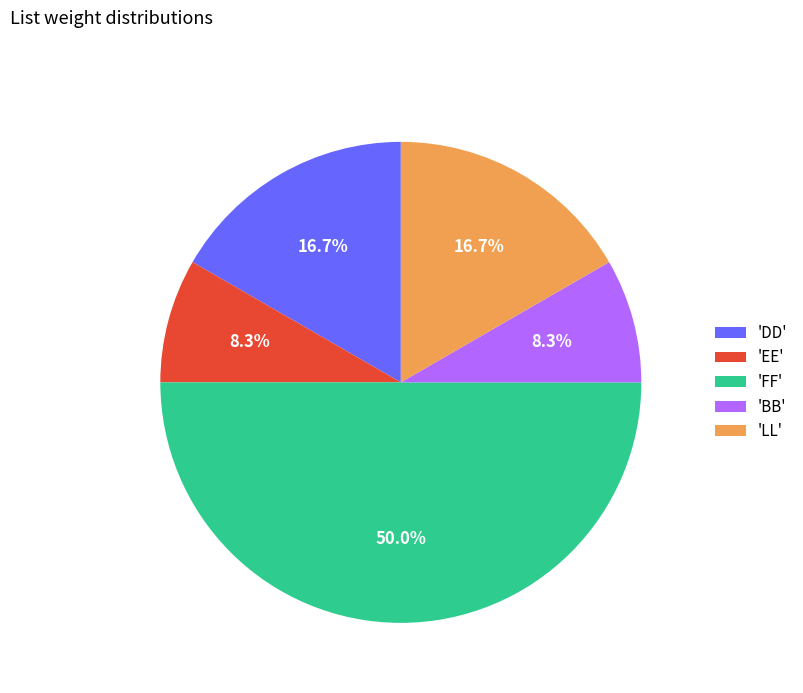

How many slices are in this pie chart?

5